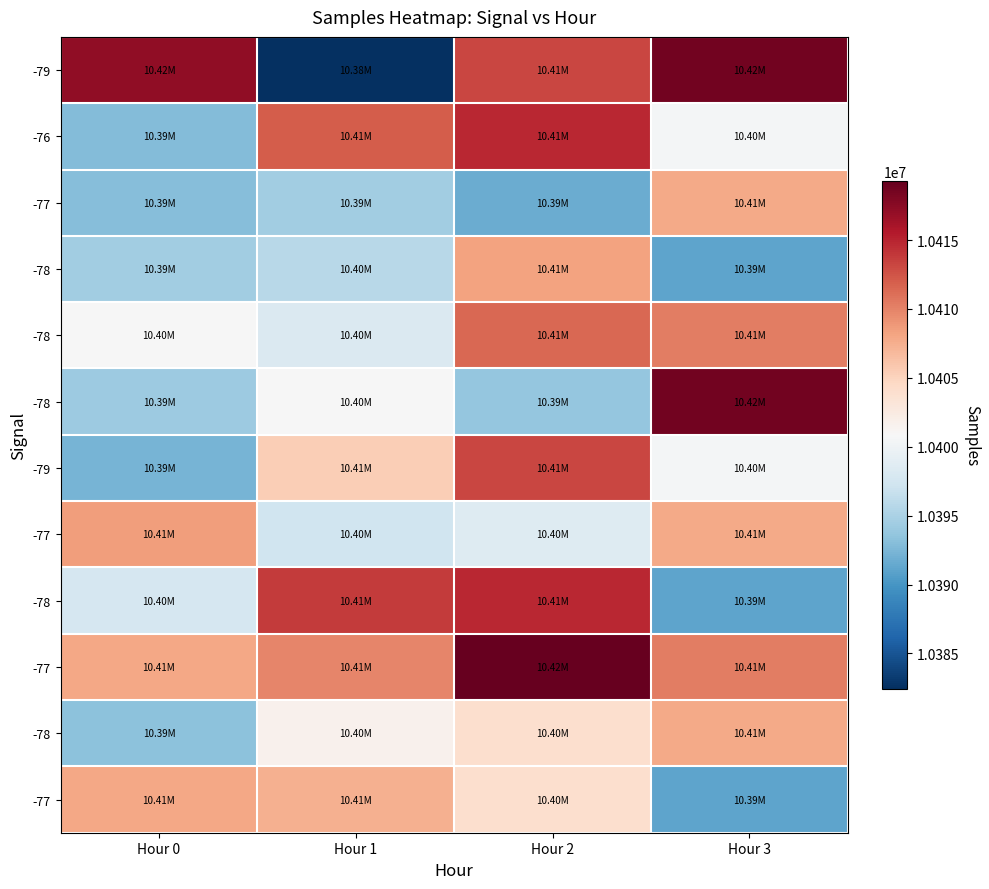

How many series are shown in this chart?

12